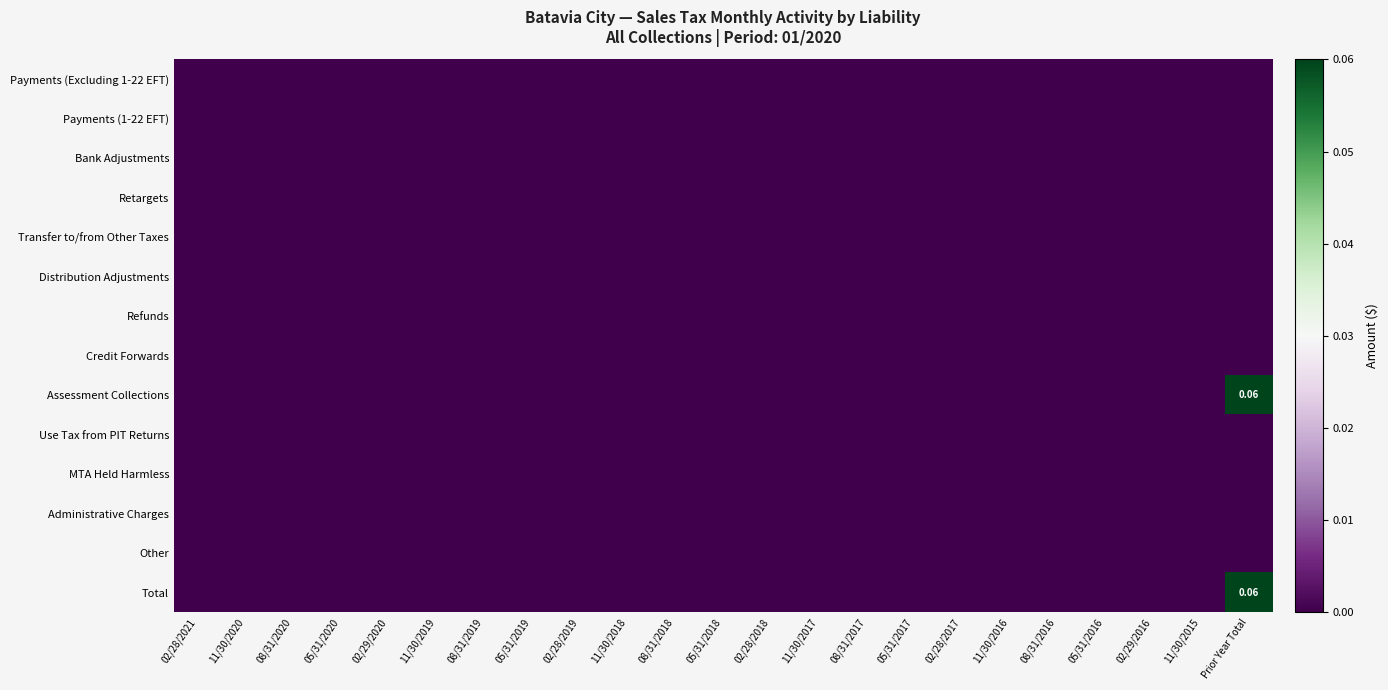

True or false: Retargets has a value of 0.0 at 02/29/2016.

True